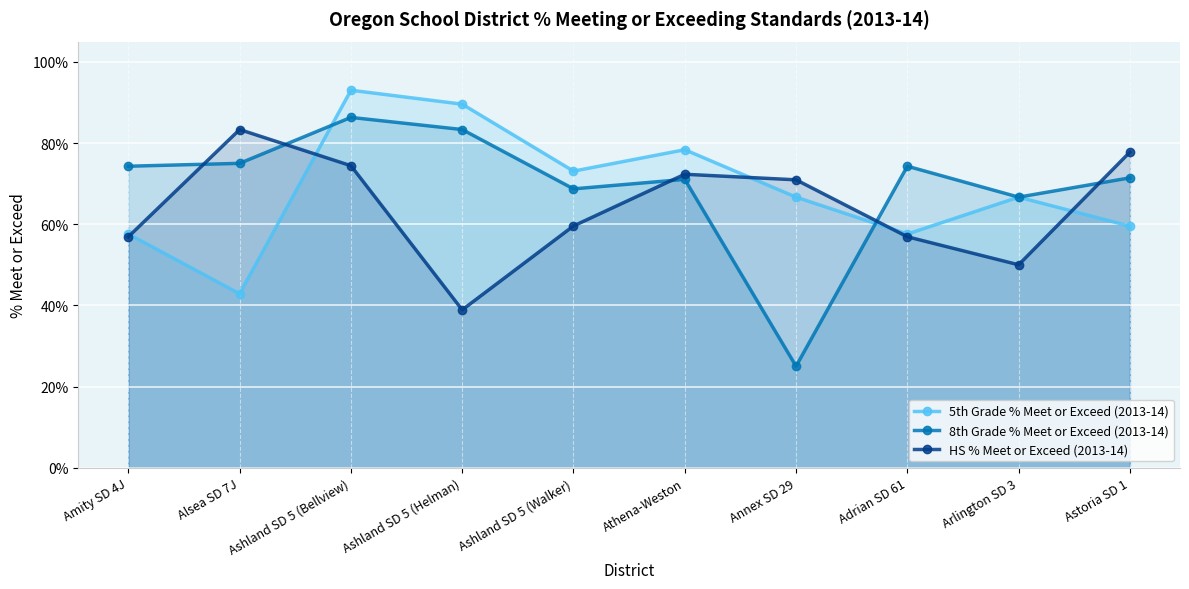

What is the label of the 5th point from the right?

Athena-Weston